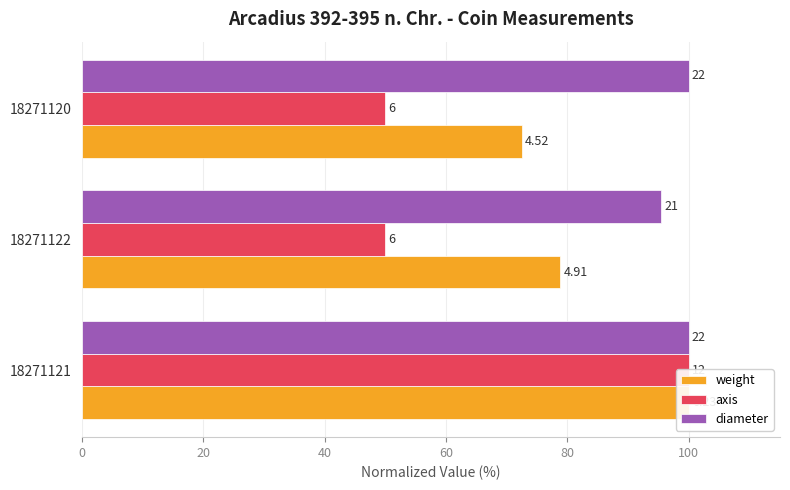

Is it true that weight equals 129.0 at 40?

False